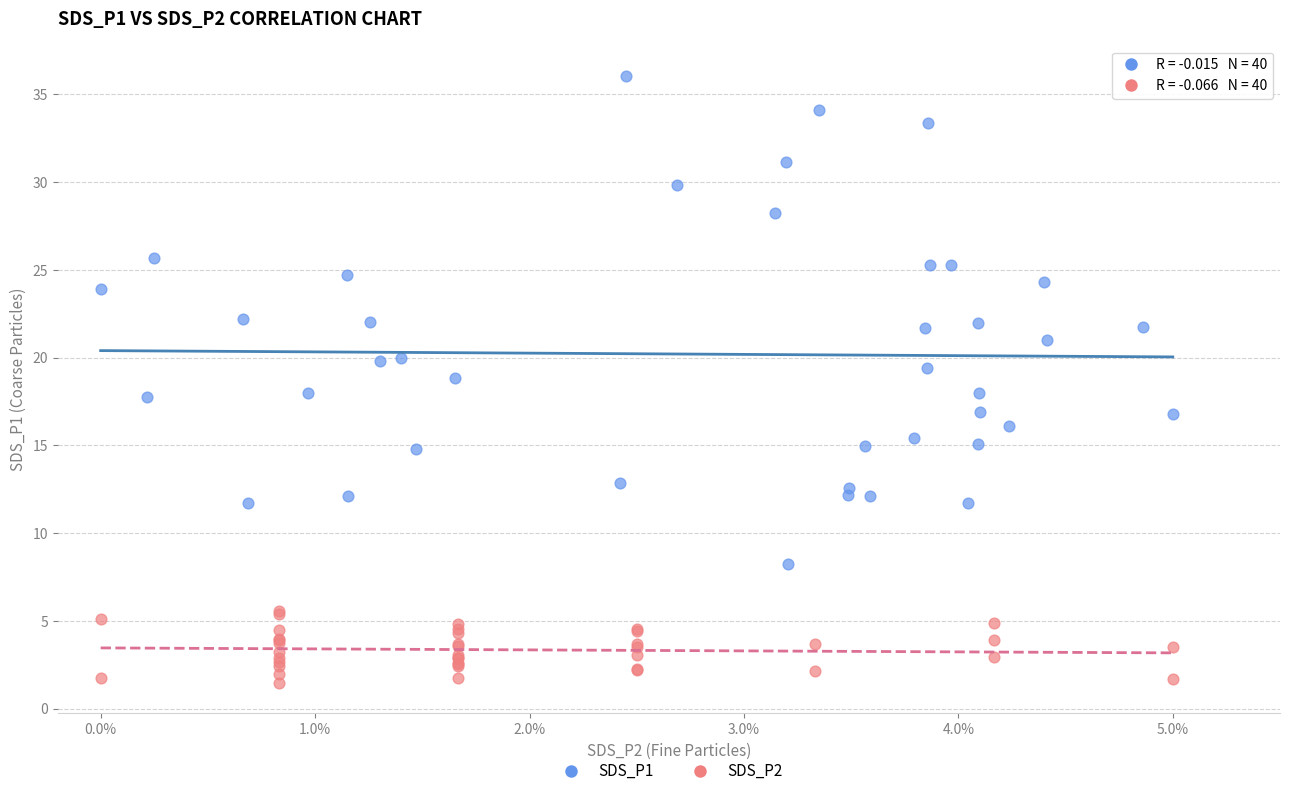

Which series reaches the maximum Y coordinate?

SDS_P1